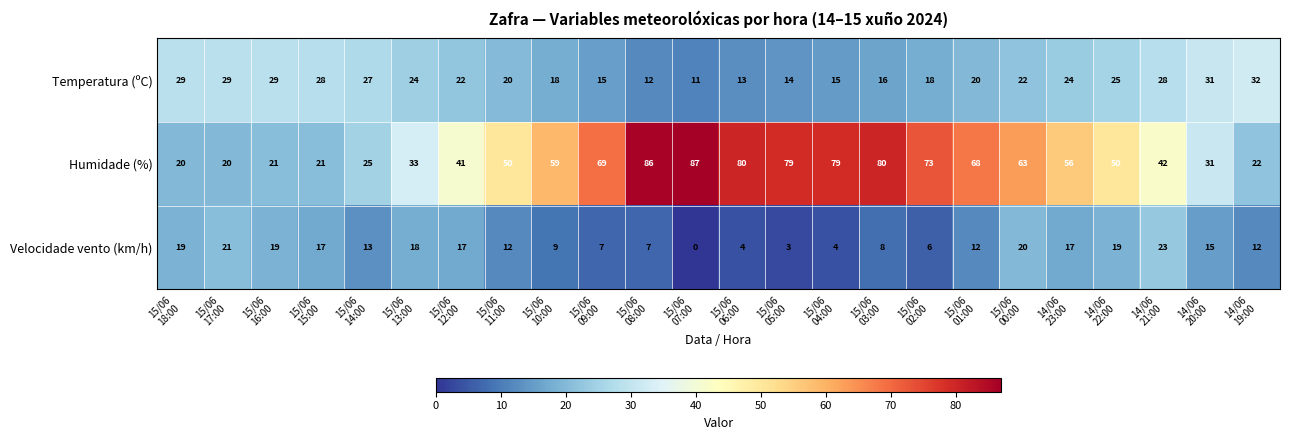

List the series in order of their overall mean, lowest first.

Velocidade vento (km/h), Temperatura (ºC), Humidade (%)